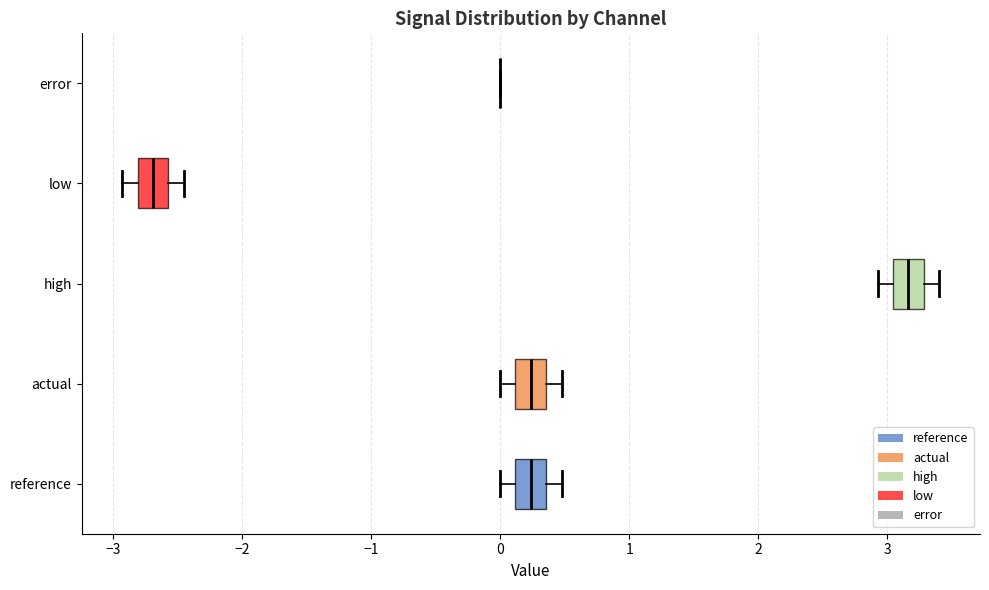

Reading bottom to top, transcribe this box plot: for each box, give where its median line is, the range the box spans, and where its two whiskers end, as read against the x-axis. The values are not printed on the chart, so give them approximately, as read against the axis.

reference: median 0.2, box 0.1 to 0.4, whiskers 0.0 to 0.5
actual: median 0.2, box 0.1 to 0.4, whiskers 0.0 to 0.5
high: median 3.2, box 3.0 to 3.3, whiskers 2.9 to 3.4
low: median -2.7, box -2.8 to -2.6, whiskers -2.9 to -2.5
error: box collapsed to a line at 0.0, whiskers 0.0 to 0.0